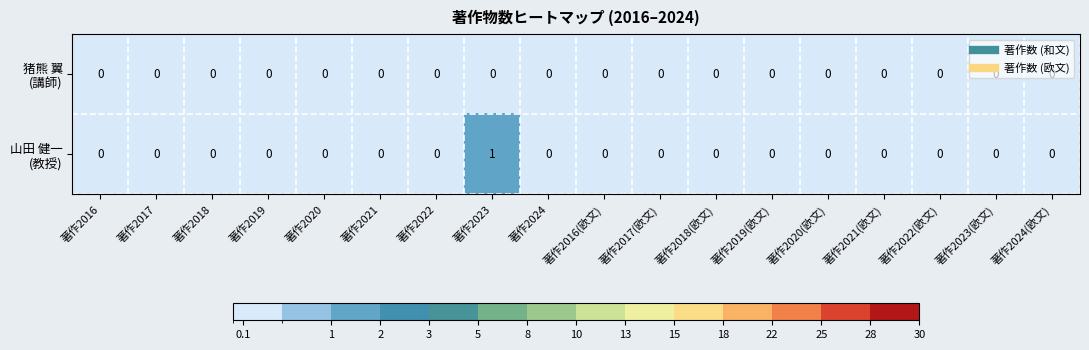

At which category is the sum across all series the highest?

著作2023